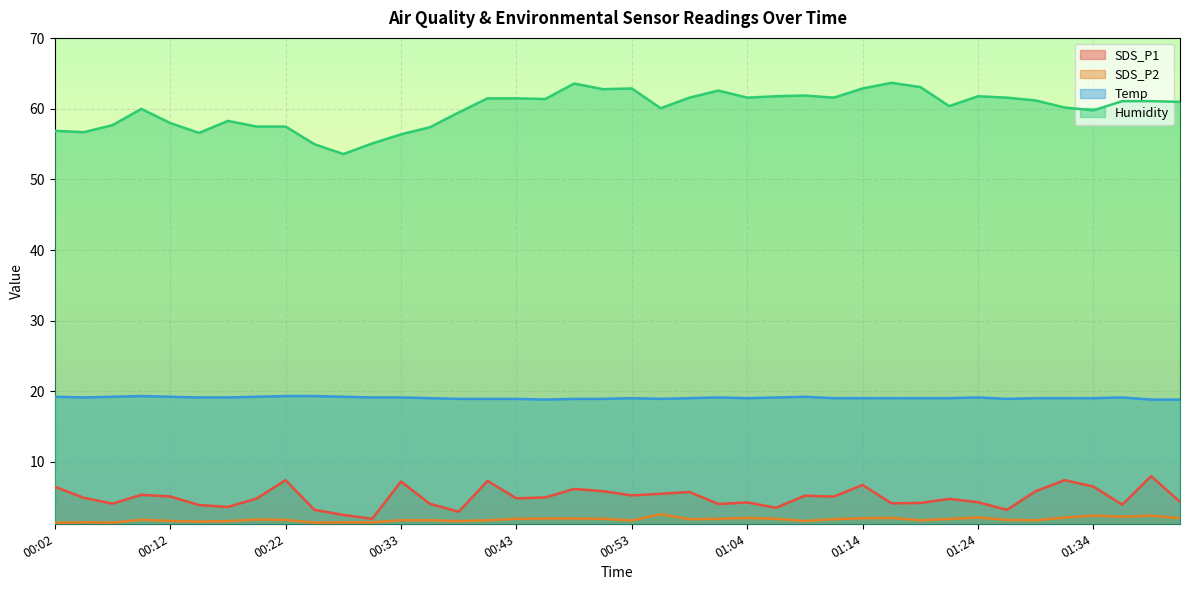

True or false: Humidity has more than 2 interior local peaks.

True